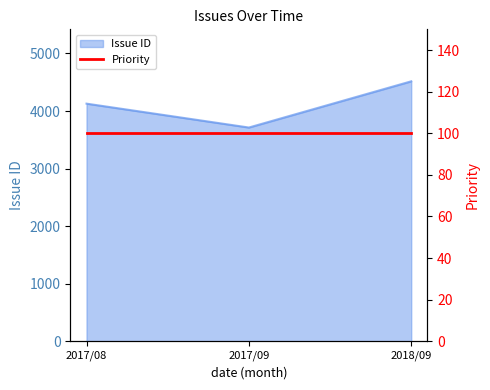

What is the average value?

4119